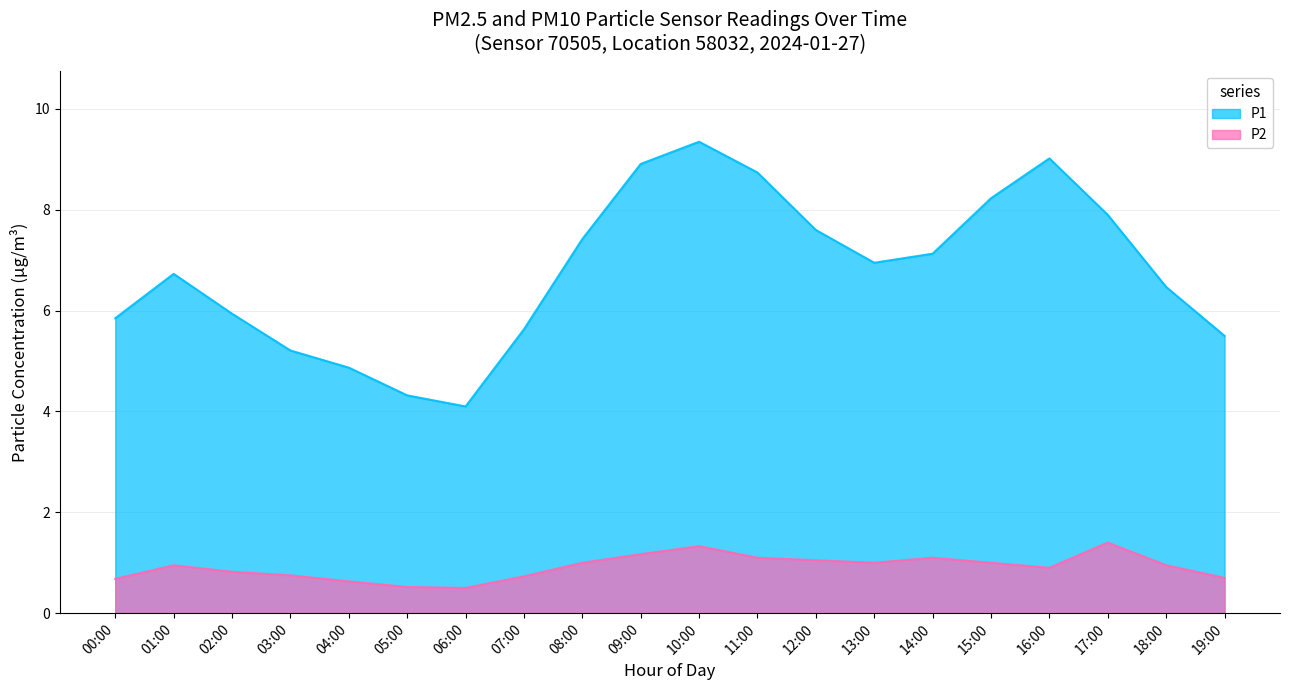

True or false: P1 and P2 intersect in this chart.

False